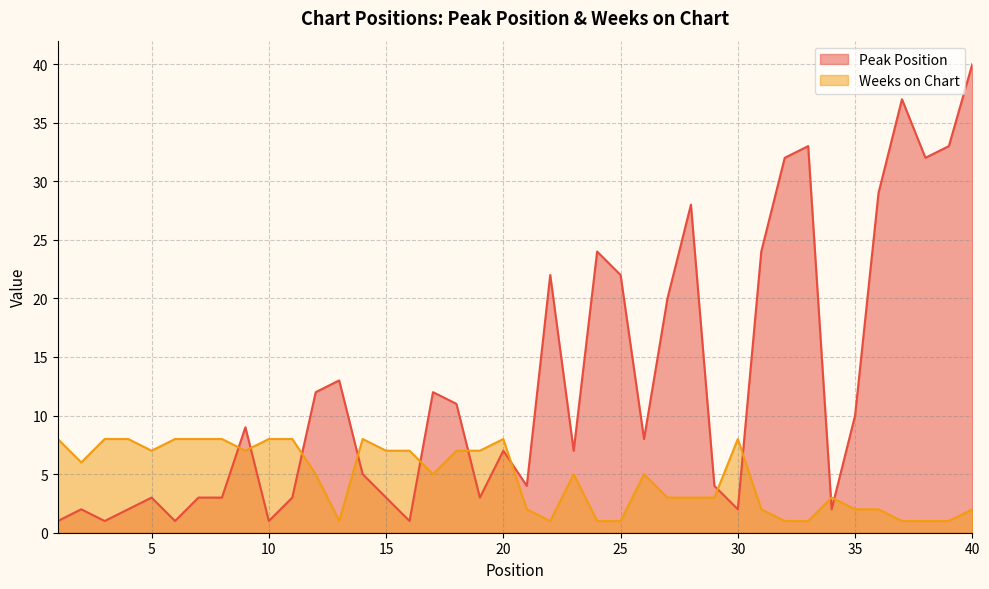

What is the sum of the Weeks on Chart values at 14 and 10?

16